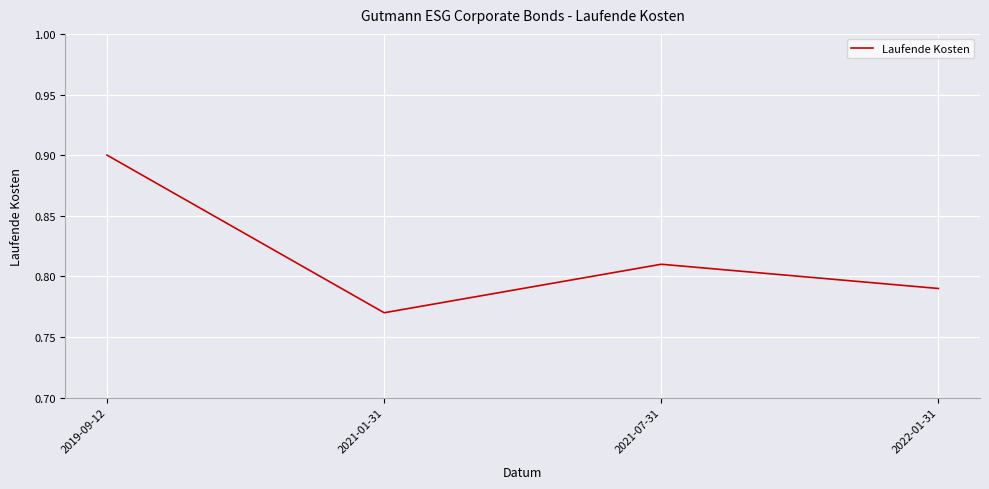

What is the sum of the values at 2019-09-12 and 2022-01-31?

1.7